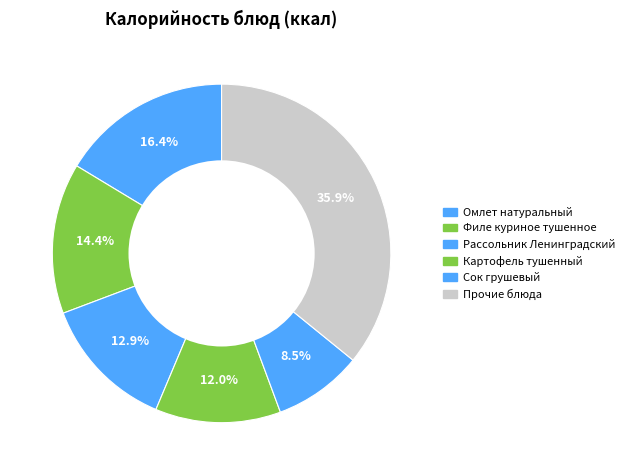

Is there a majority slice in this chart?

No